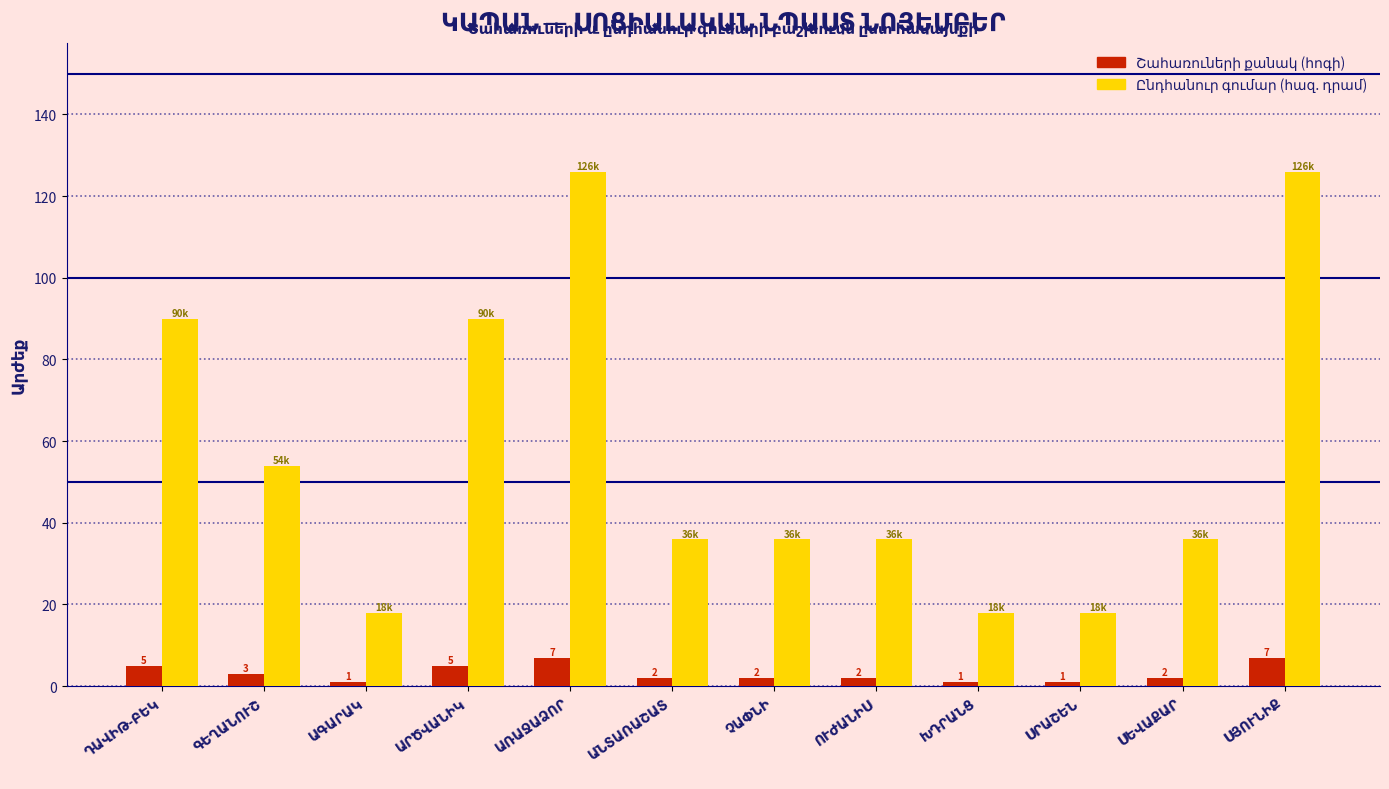

What is the greatest value displayed?

126